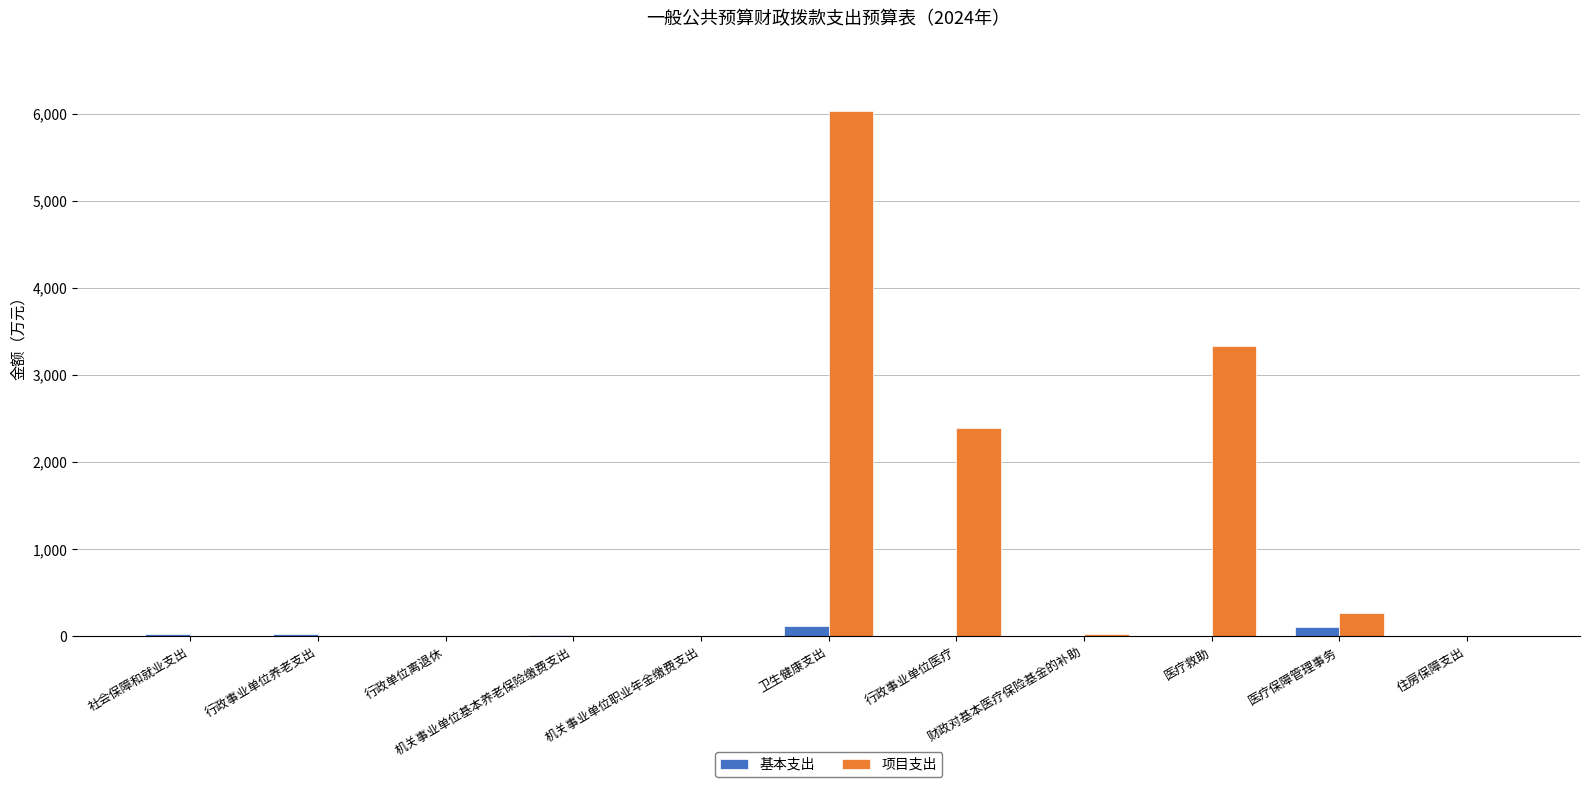

Which series has the largest total across all categories?

项目支出